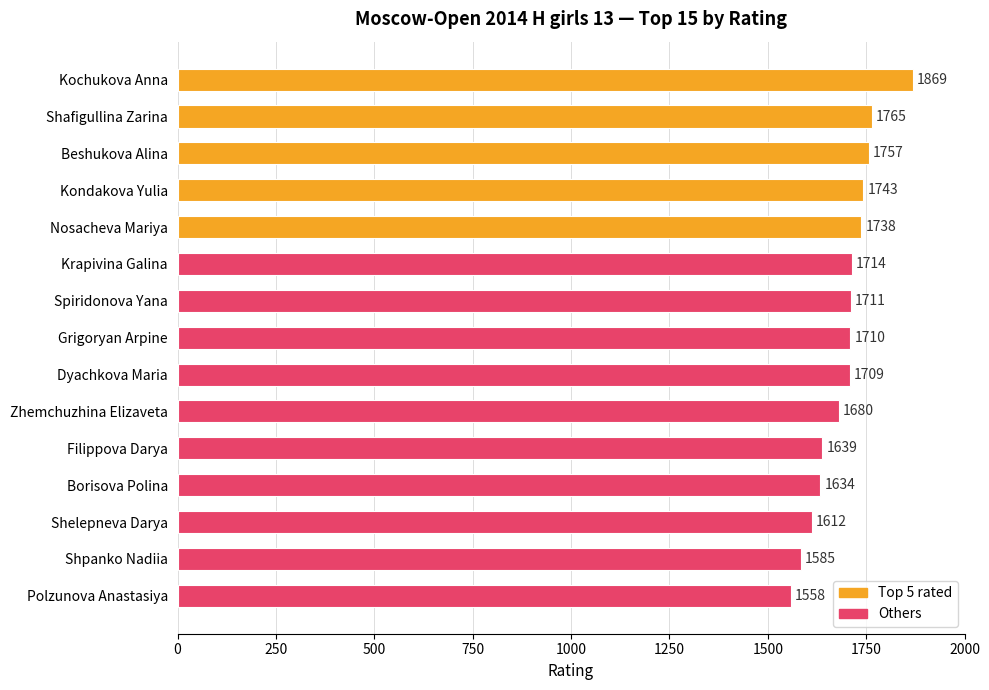

Is it true that the value at Borisova Polina is 1634?

True